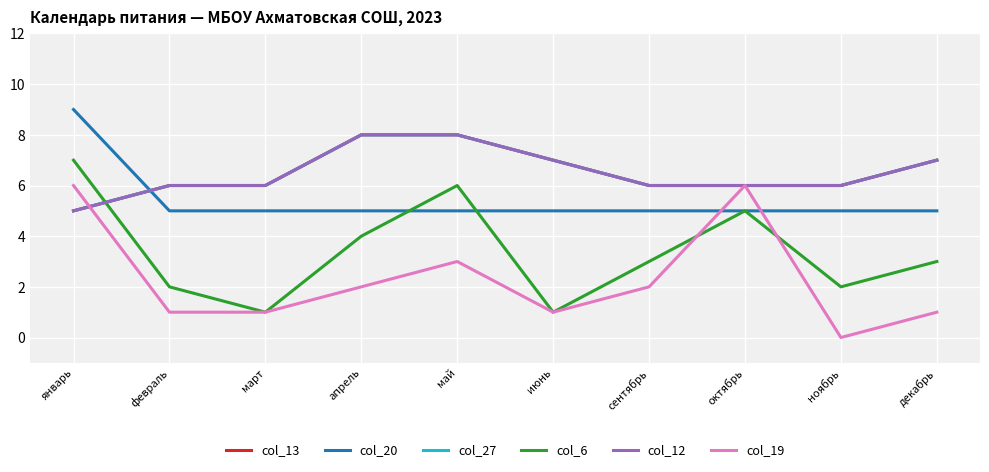

Does the chart have visible grid lines?

Yes